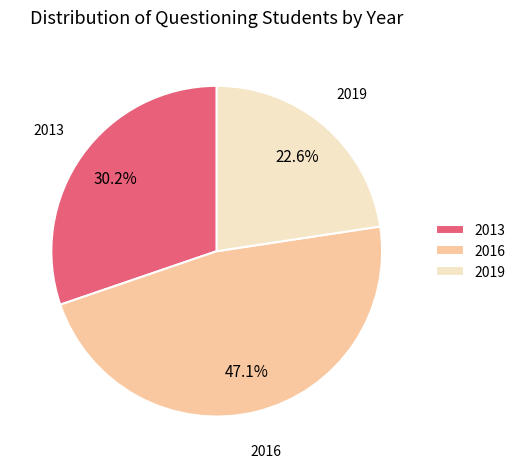

Which has a higher value, 2016 or 2013?

2016